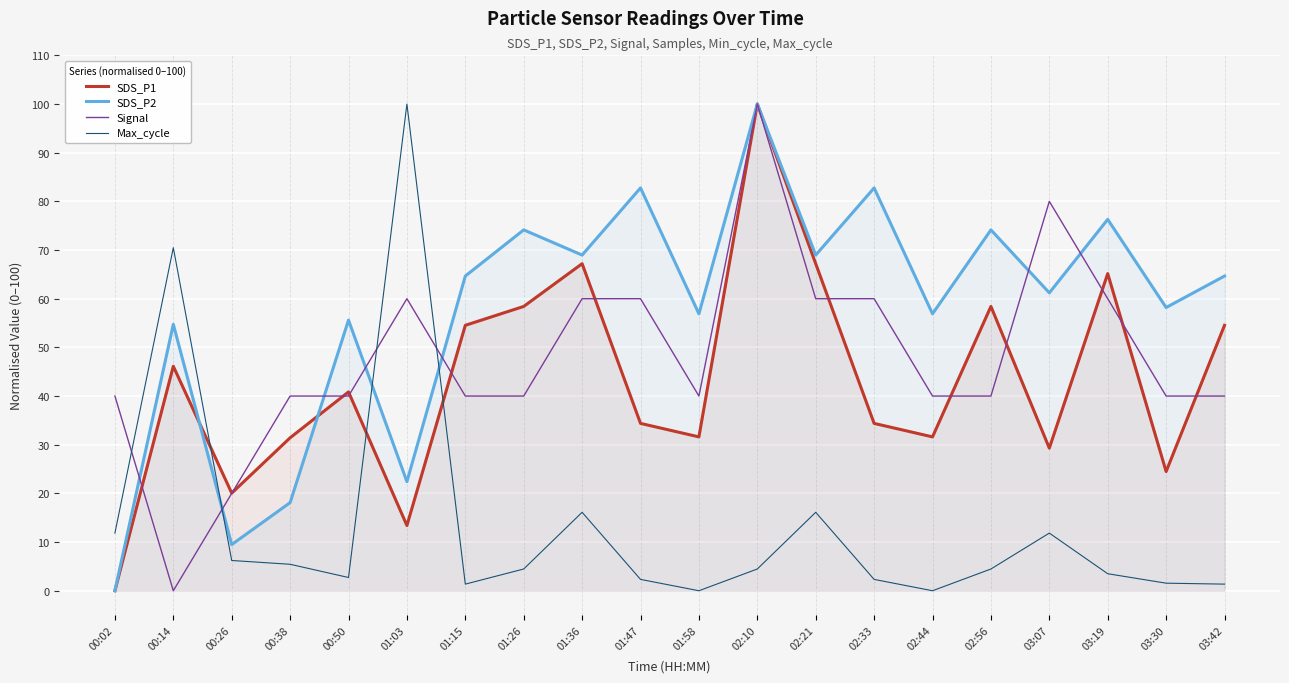

Between which two adjacent categories do Signal and SDS_P1 first intersect?

00:02 and 00:14